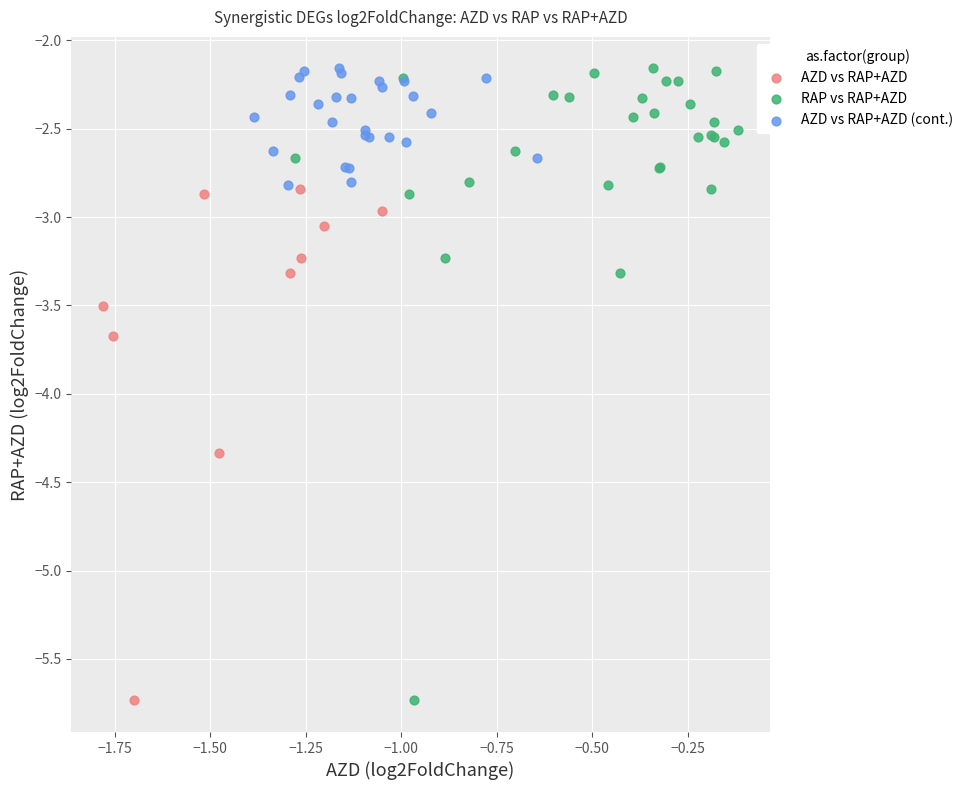

Which series has the largest Y range (max minus min)?

RAP vs RAP+AZD